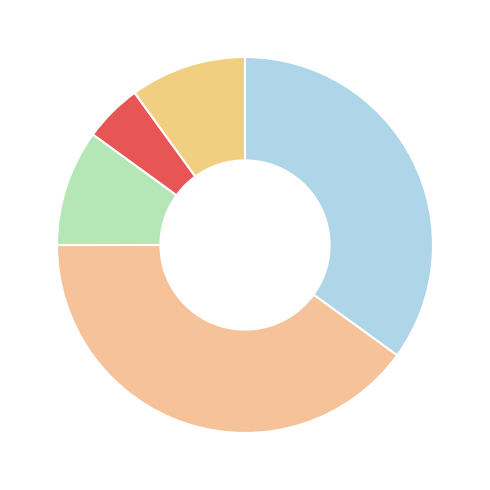

How many slices are in this pie chart?

5